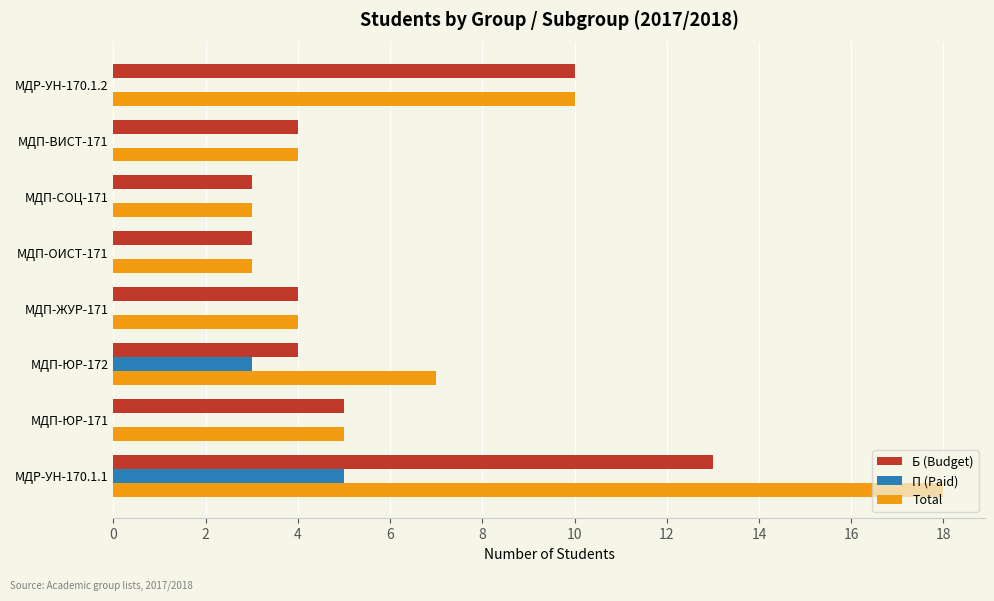

Count the number of data series in this chart.

3